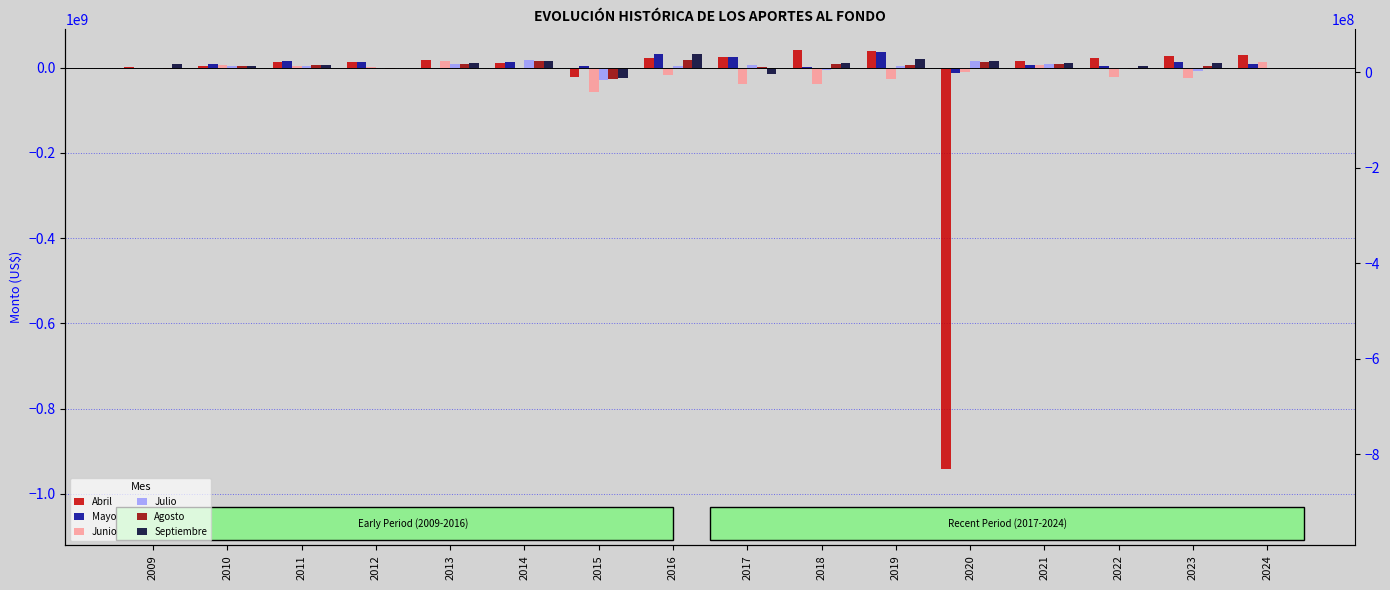

What is the minimum value shown in the chart?

-942137685.5